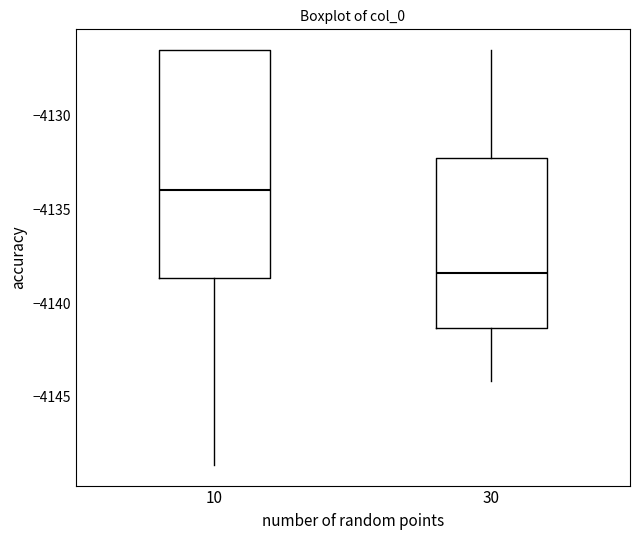

Where is the lower edge of the box at x = 10 on the y-axis? The values are not printed on the chart, so give them approximately, as read against the axis.

-4138.5